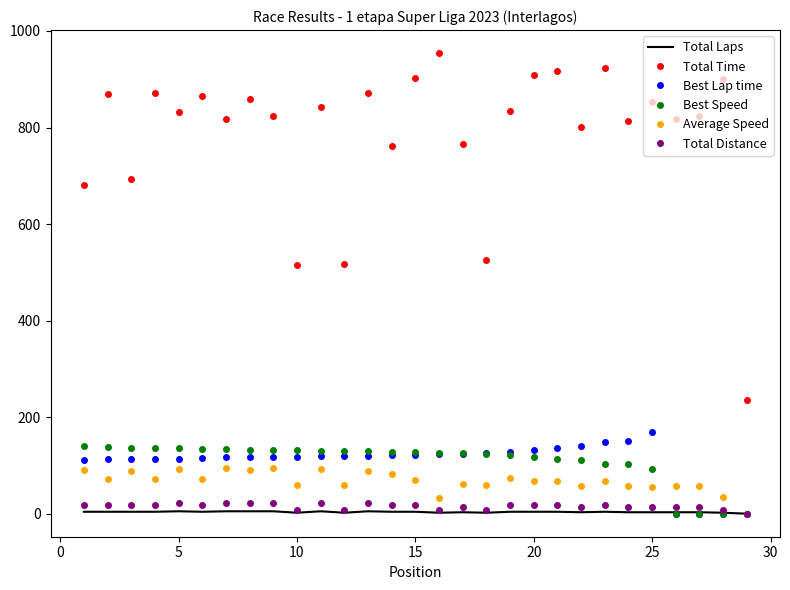

Which series has the widest spread of values?

Total Time